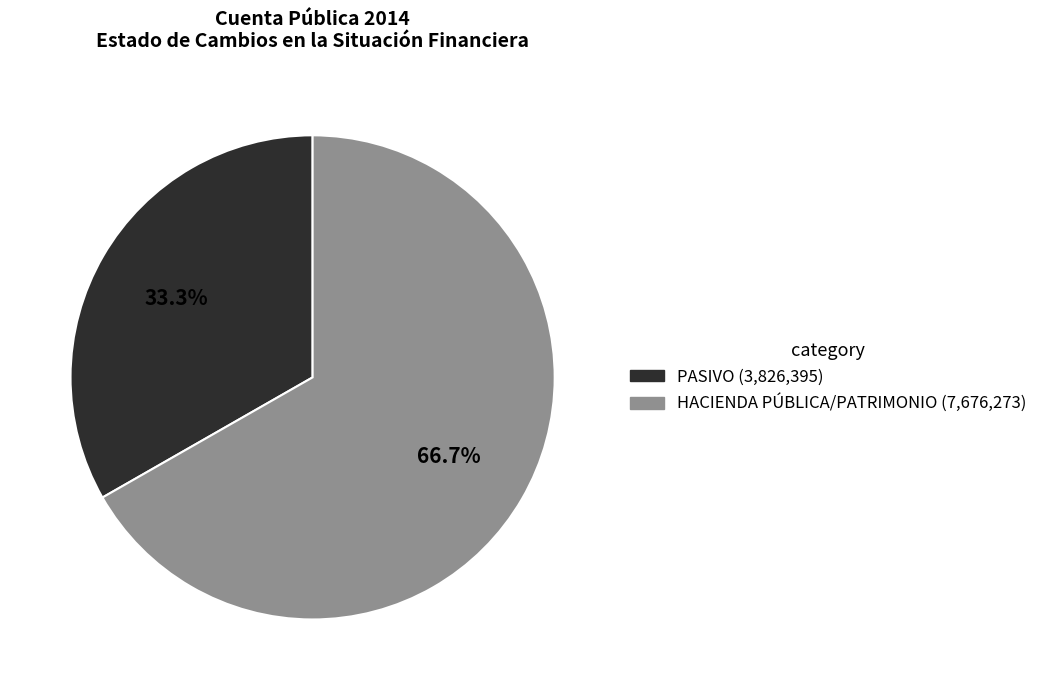

Is there any slice that represents more than half of the pie?

Yes